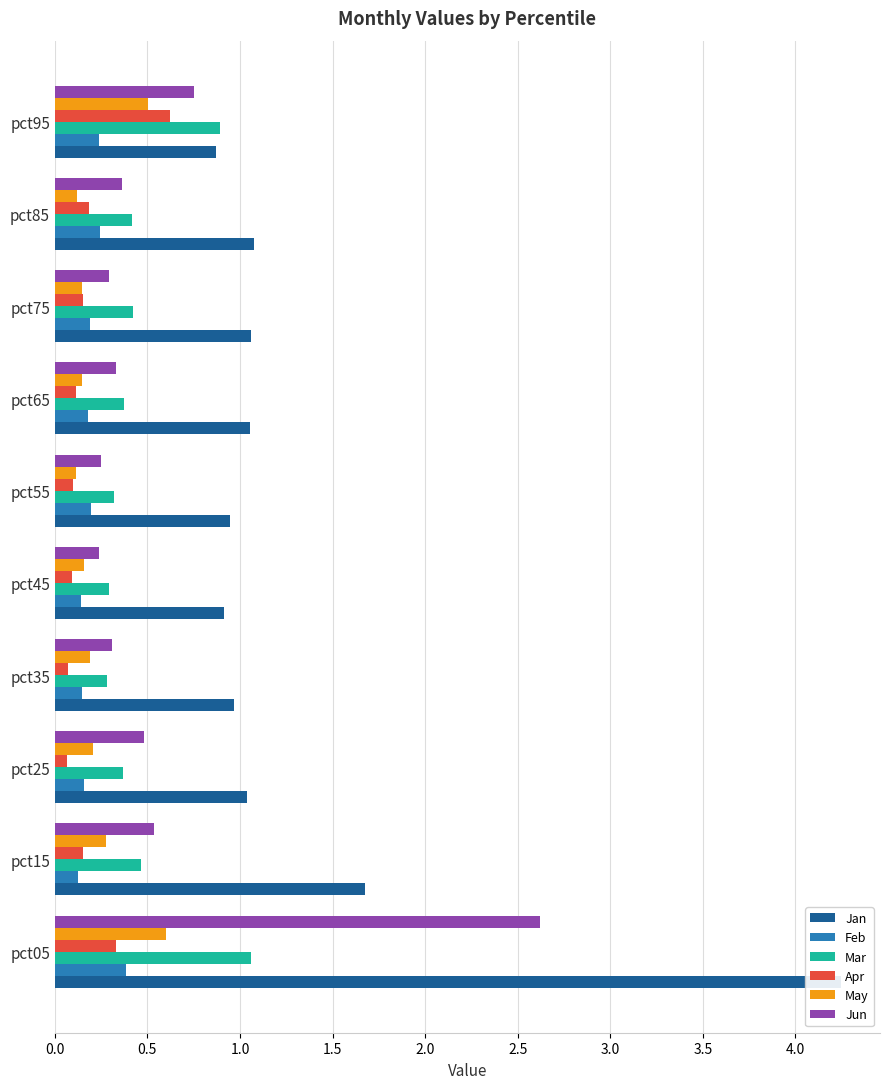

Which has a higher value, pct75 or pct45?

pct75